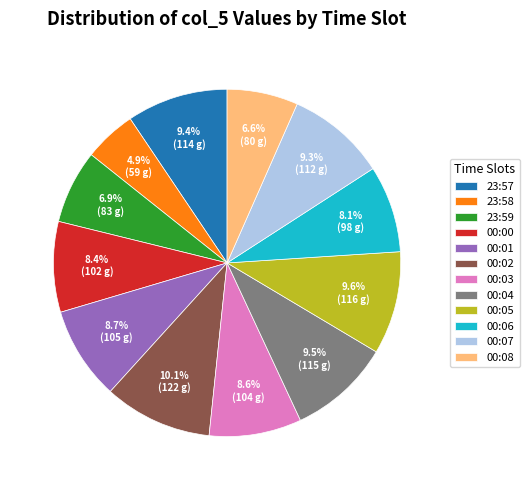

Does any single category account for the majority?

No